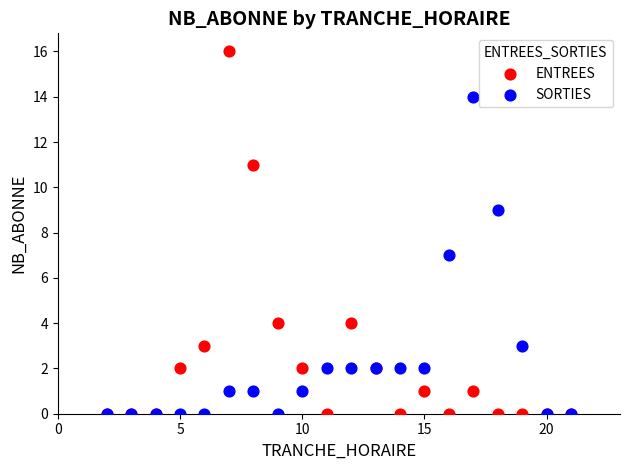

What are all the series names shown in the legend?

ENTREES, SORTIES